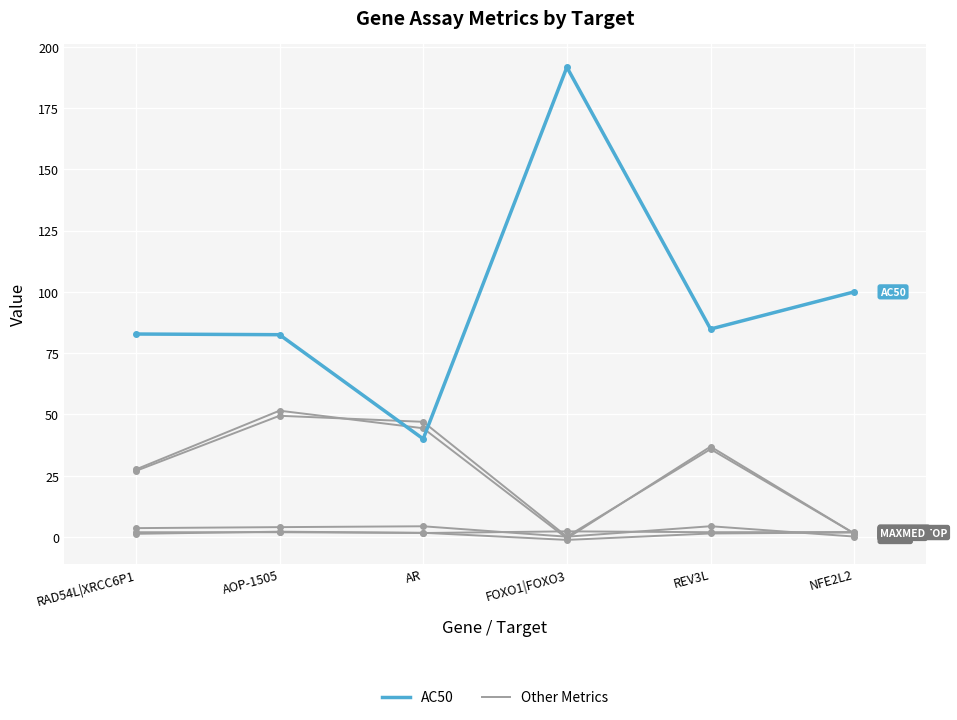

How many lines are shown in the chart?

6